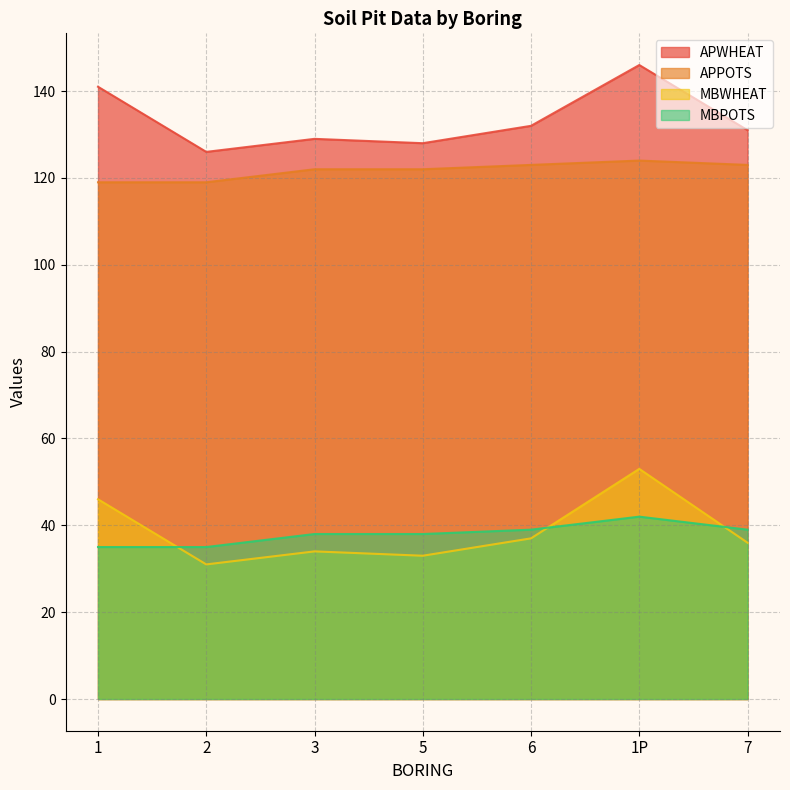

Between 5 and 1, which is larger?

1